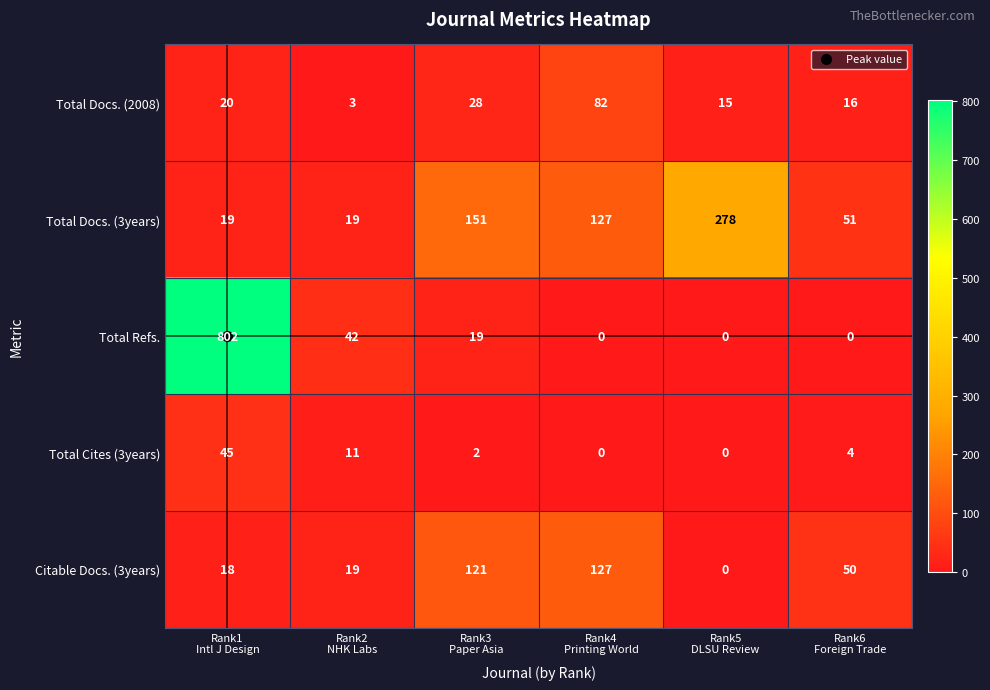

Which series has the largest range (max minus min)?

Total Refs.